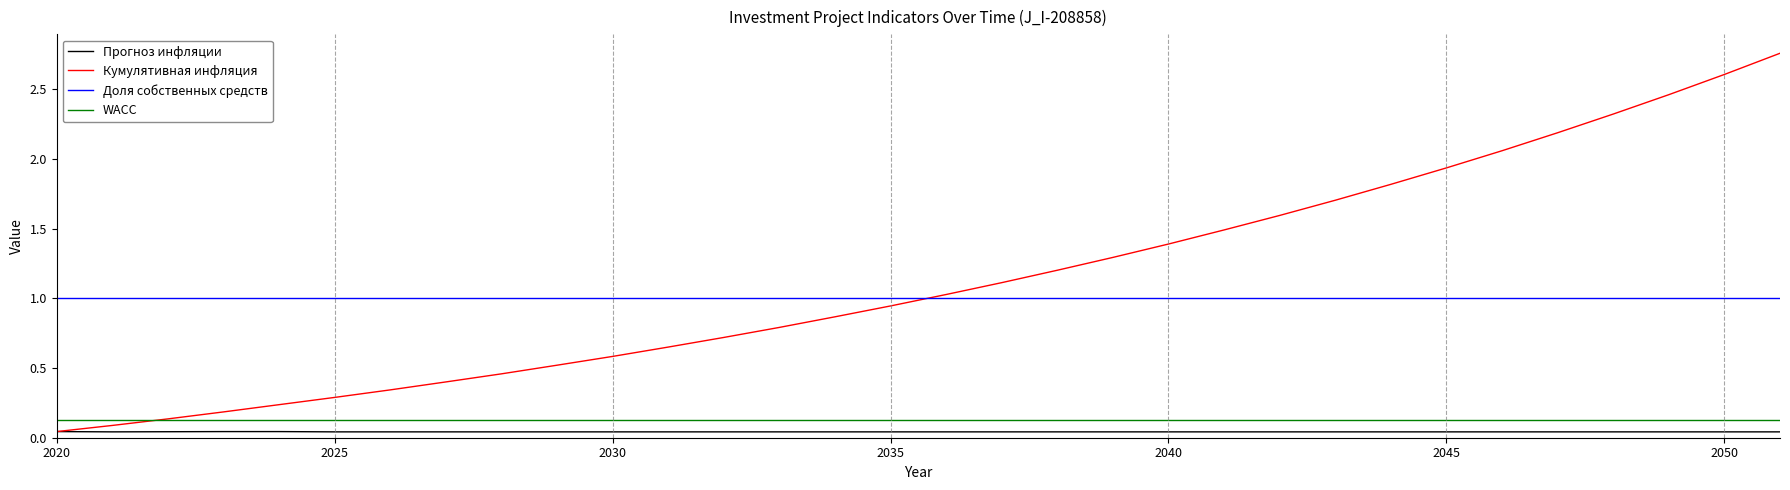

True or false: WACC and Прогноз инфляции intersect in this chart.

False